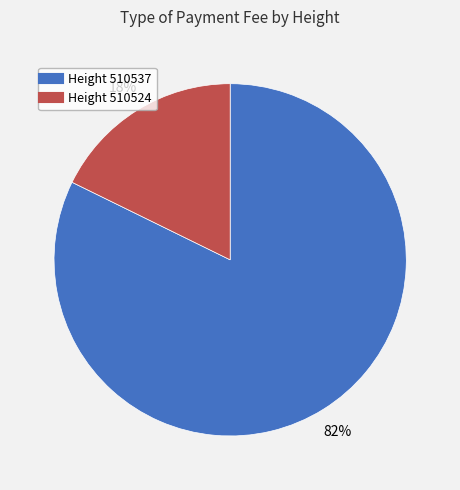

Is there any slice that represents more than half of the pie?

Yes